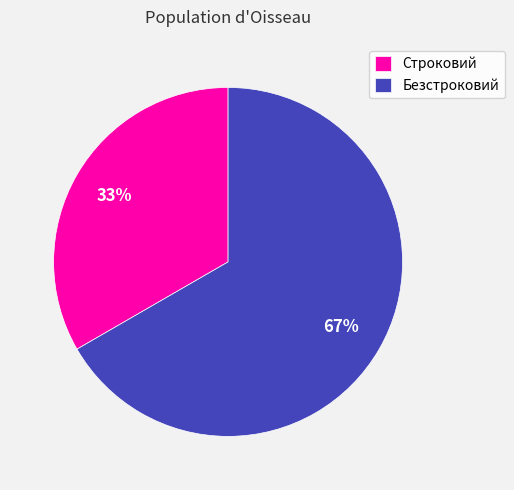

What is the largest slice in the pie chart?

Безстроковий